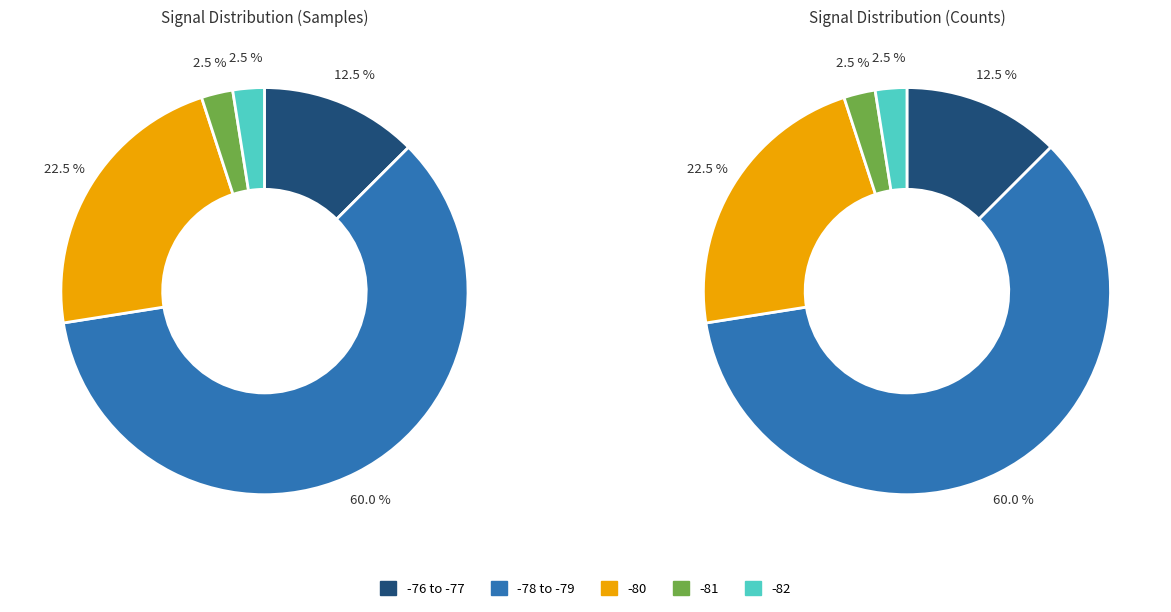

Is it true that 18 is 2% of the pie?

True